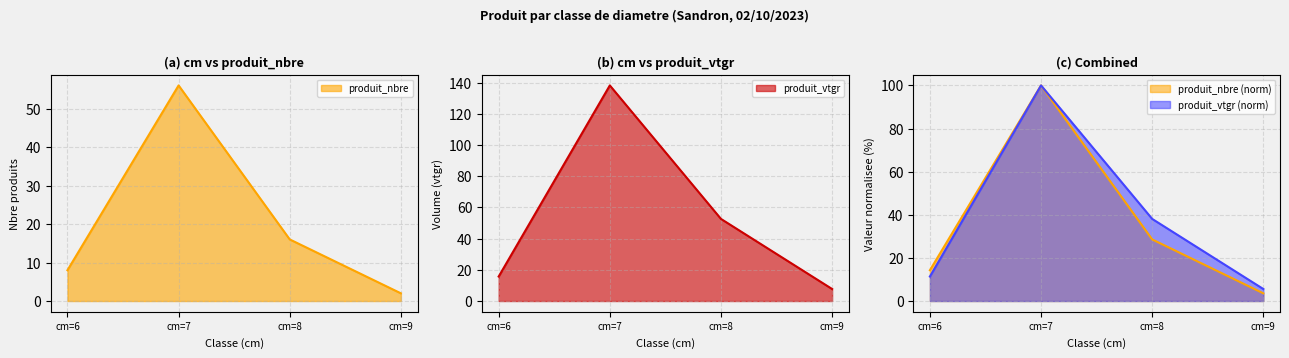

At which category is the sum across all series the highest?

cm=7